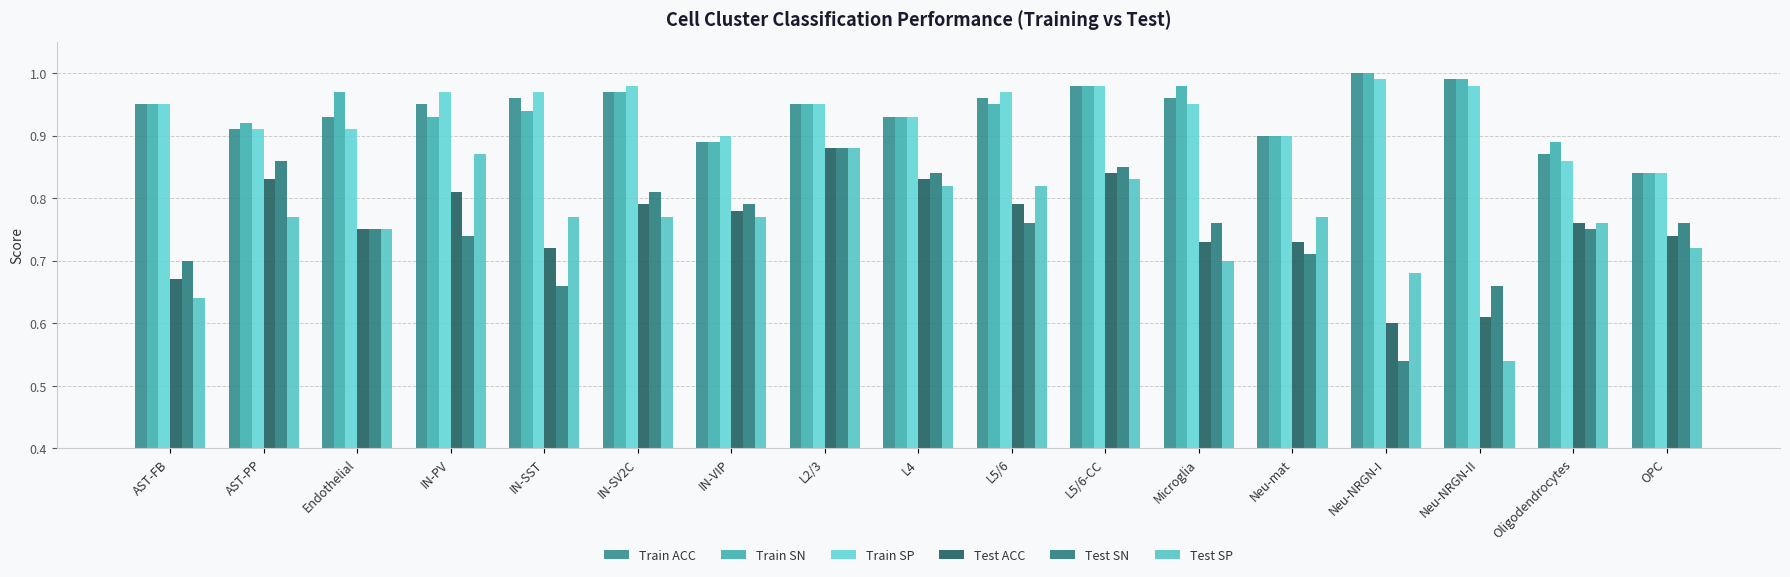

The Test ACC series shows 1.0 at Endothelial. True or false?

False